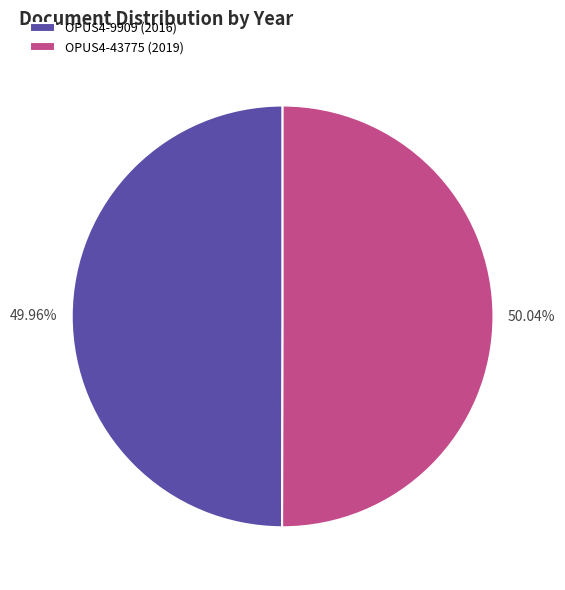

To the nearest percent, what is the average slice percentage?

50%